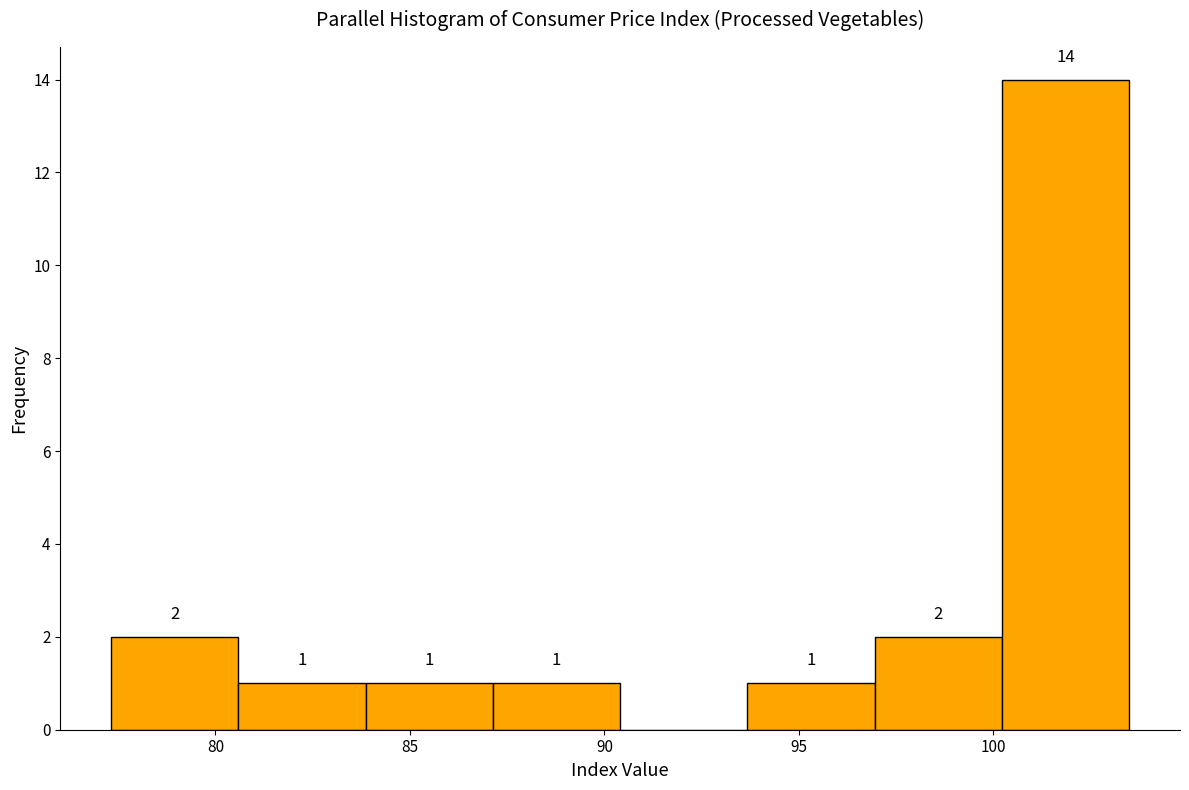

Over which range of the x-axis is the bar tallest?

100.0 to 103.5